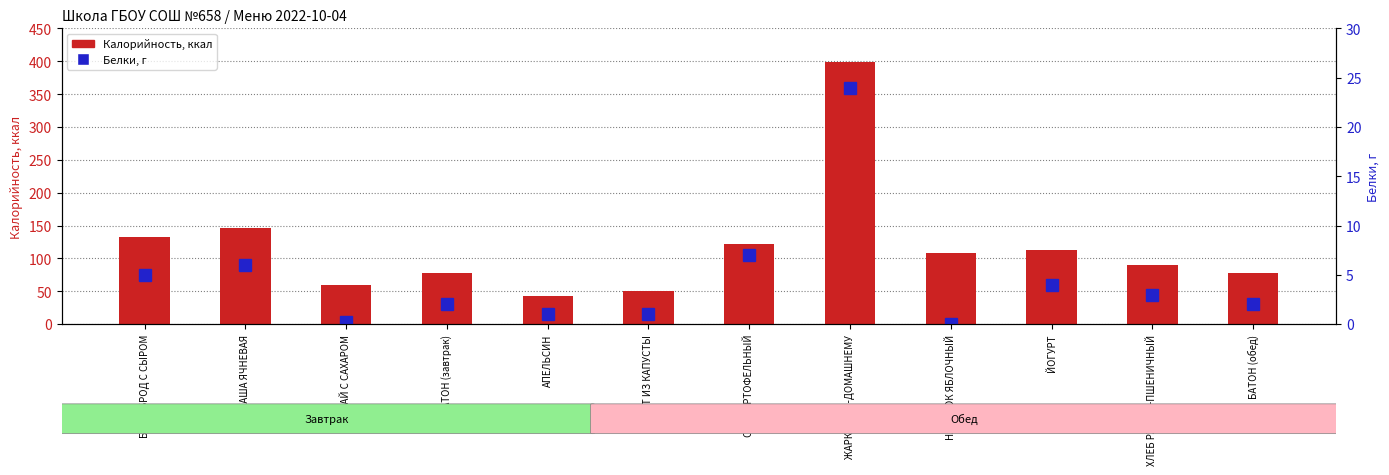

What is the greatest value displayed?

399.0